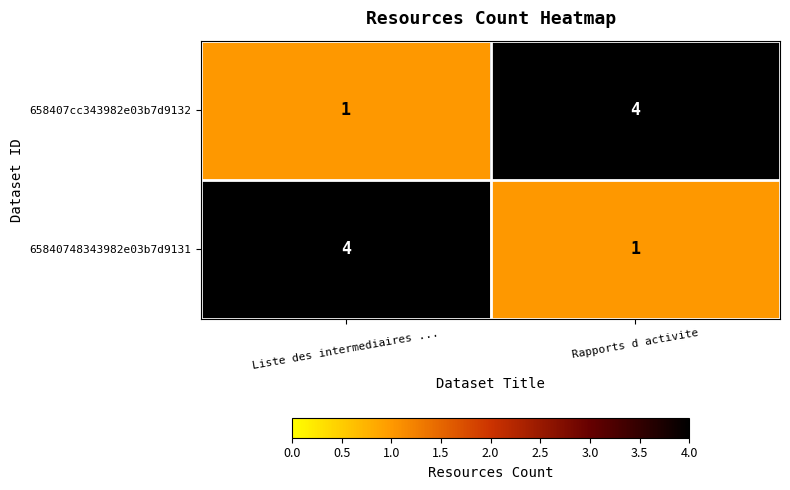

At which label does 658407cc343982e03b7d9132 reach its minimum?

Liste des intermediaires ...